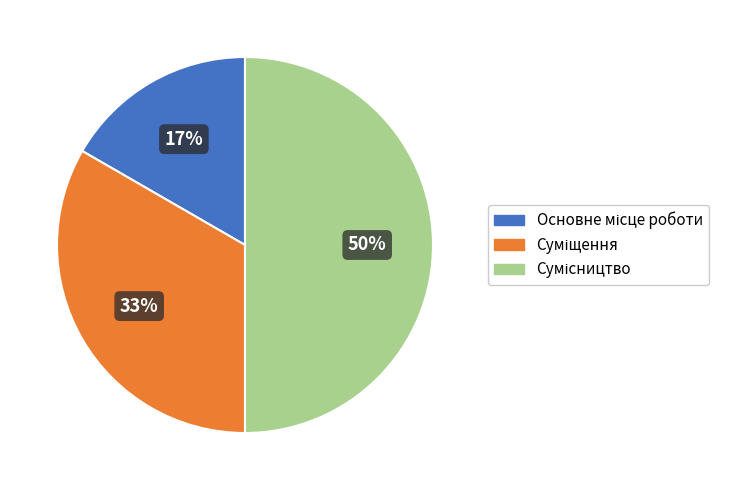

To the nearest percent, what is the average slice percentage?

33%